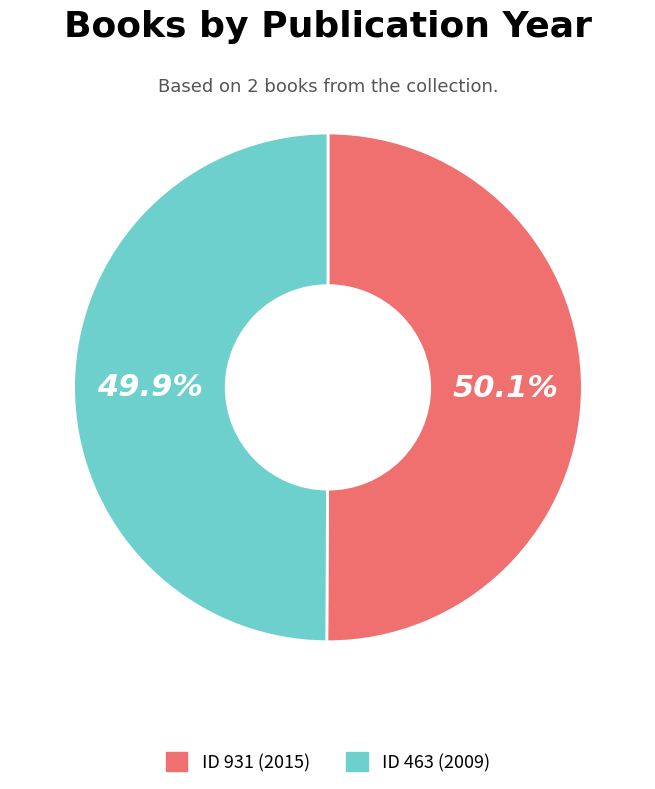

Does any single category account for the majority?

Yes